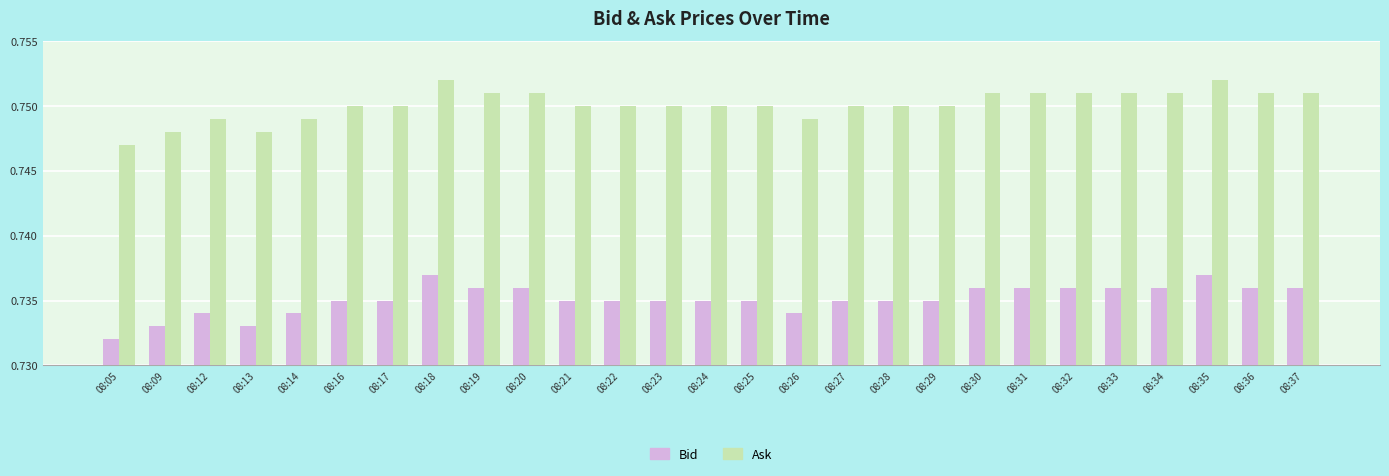

How many Bid values are between 0 and 1?

27